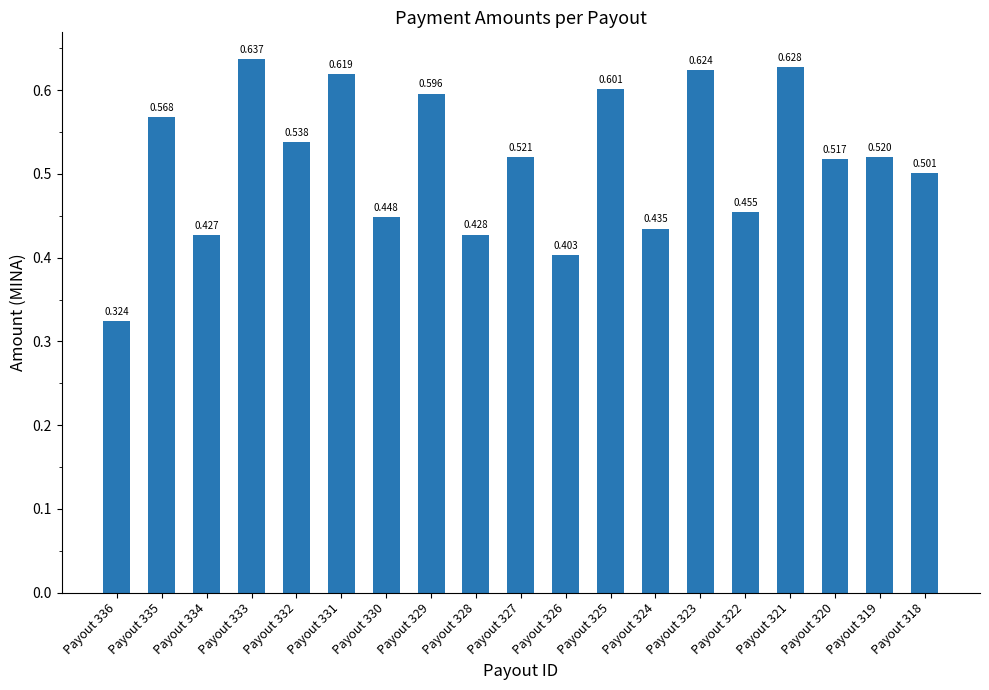

How many bars are there in total?

19